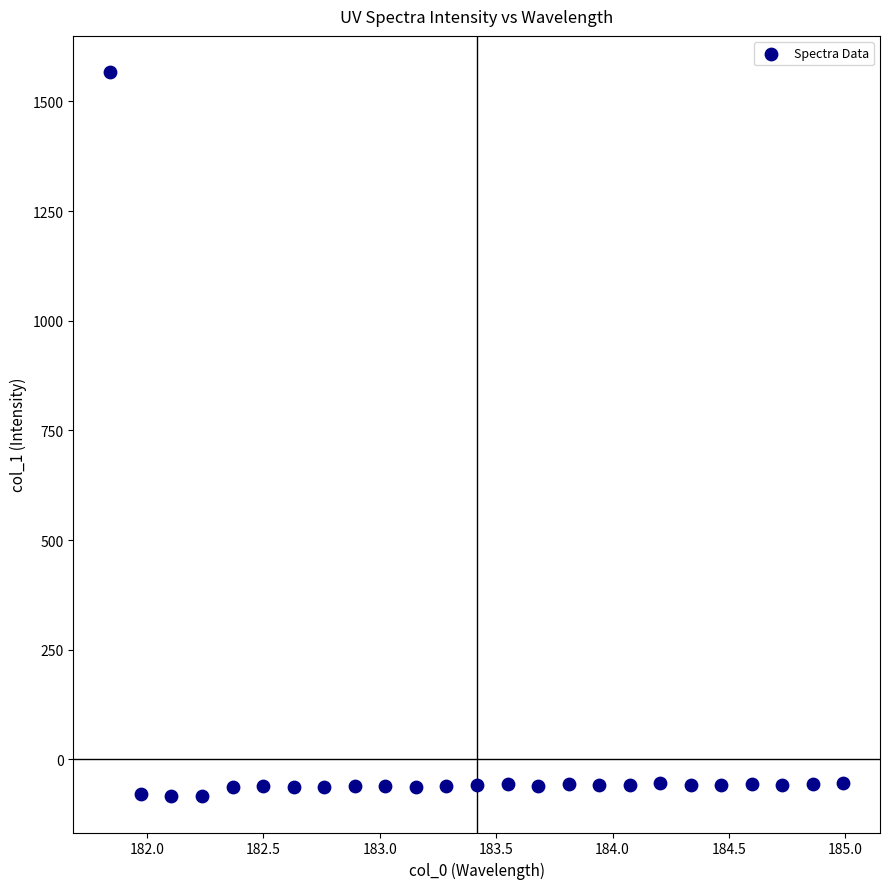

What is the range of Y values (max minus min)?

1651.2